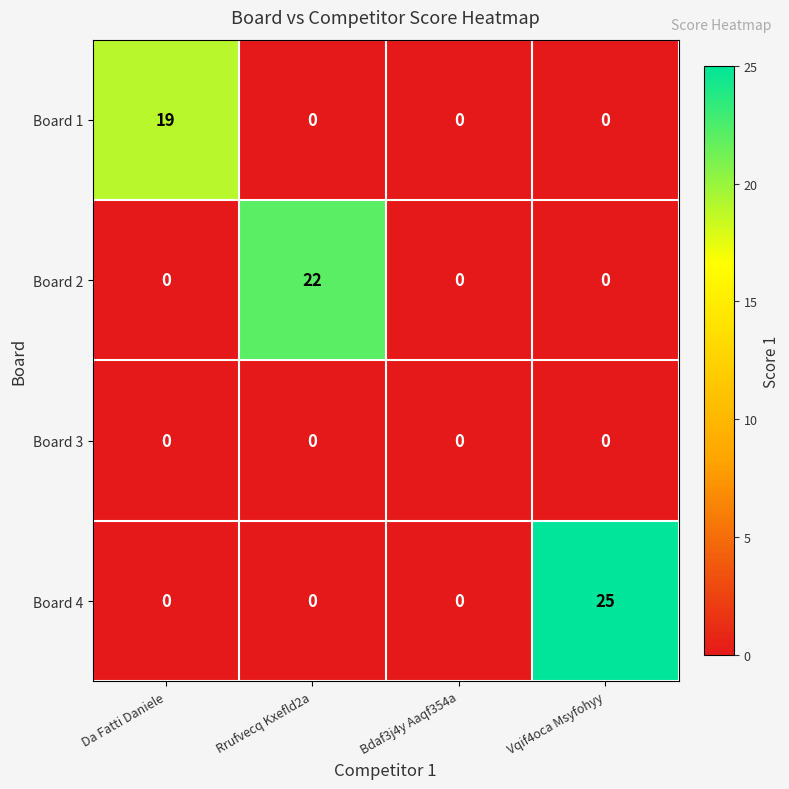

Reading left to right, extract all data points from this chart.

Board 1: Da Fatti Daniele=19	Rrufvecq Kxefld2a=0	Bdaf3j4y Aaqf354a=0	Vqif4oca Msyfohyy=0
Board 2: Da Fatti Daniele=0	Rrufvecq Kxefld2a=22	Bdaf3j4y Aaqf354a=0	Vqif4oca Msyfohyy=0
Board 3: Da Fatti Daniele=0	Rrufvecq Kxefld2a=0	Bdaf3j4y Aaqf354a=0	Vqif4oca Msyfohyy=0
Board 4: Da Fatti Daniele=0	Rrufvecq Kxefld2a=0	Bdaf3j4y Aaqf354a=0	Vqif4oca Msyfohyy=25